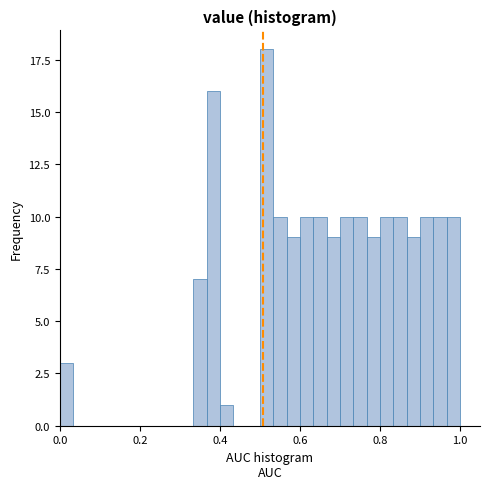

Around what value on the x-axis is the tallest bar? Give the approximate position of its centre, as read against the axis.

0.52